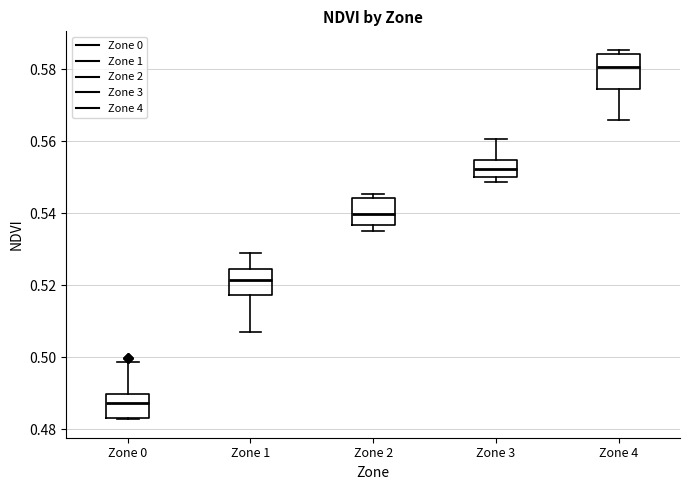

Reading left to right, read every box against the y-axis: the position of its median line, the range the box covers, and the ends of its whiskers. The values are not printed on the chart, so give them approximately, as read against the axis.

Zone 0: median 0.488, box 0.484 to 0.490, whiskers 0.482 to 0.498
Zone 1: median 0.522, box 0.518 to 0.524, whiskers 0.508 to 0.528
Zone 2: median 0.540, box 0.536 to 0.544, whiskers 0.536 (just below the box's lower edge) to 0.546
Zone 3: median 0.552, box 0.550 to 0.554, whiskers 0.548 to 0.560
Zone 4: median 0.580, box 0.574 to 0.584, whiskers 0.566 to 0.586